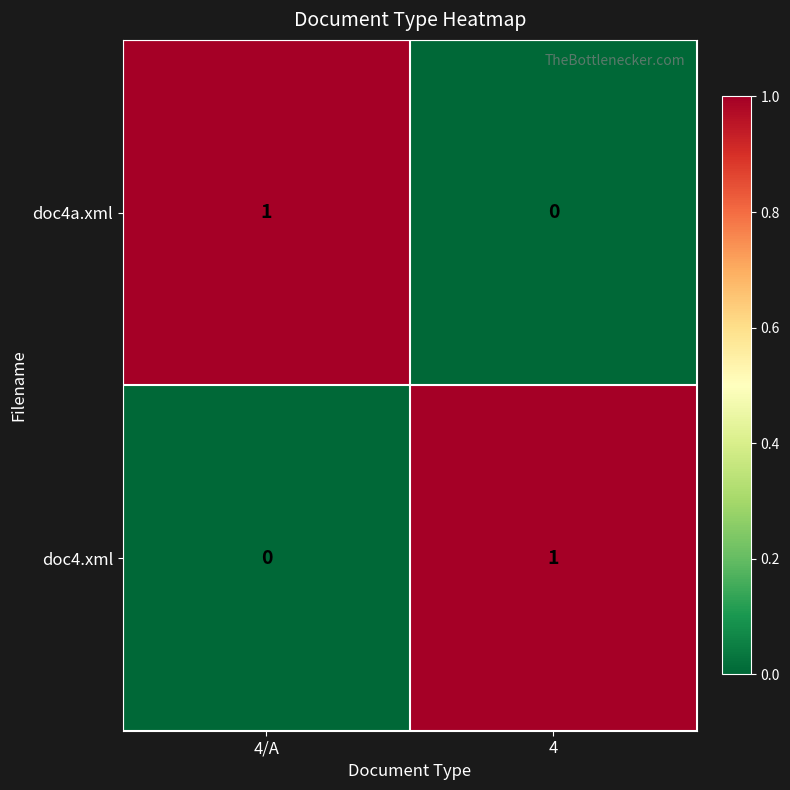

Rank the categories by doc4a.xml value from highest to lowest.

4/A, 4